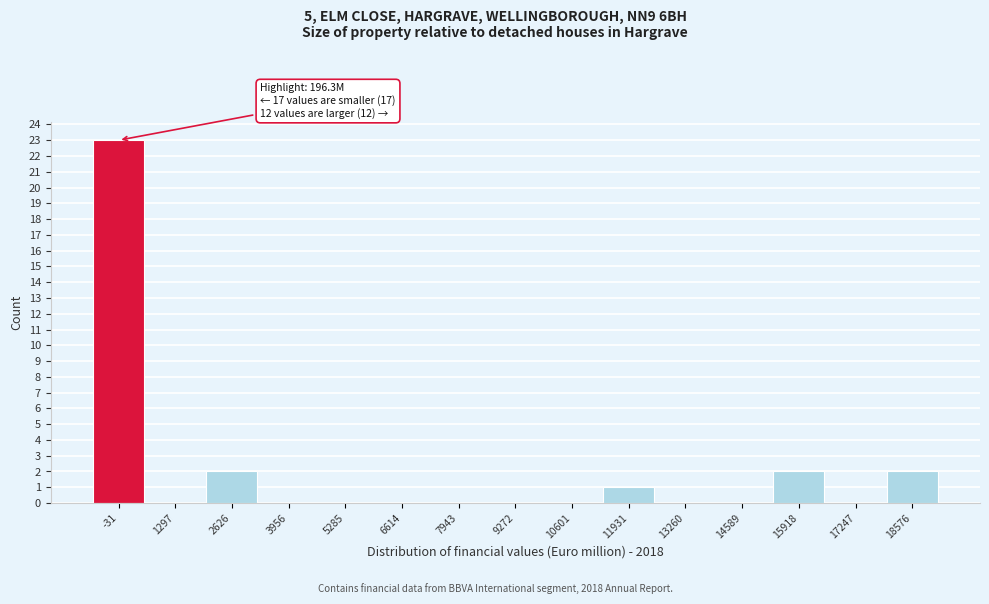

Reading right to left, list all the values displayed in this chart.

18576=2	17247=0	15918=2	14589=0	13260=0	11931=1	10601=0	9272=0	7943=0	6614=0	5285=0	3956=0	2626=2	1297=0	-31=23